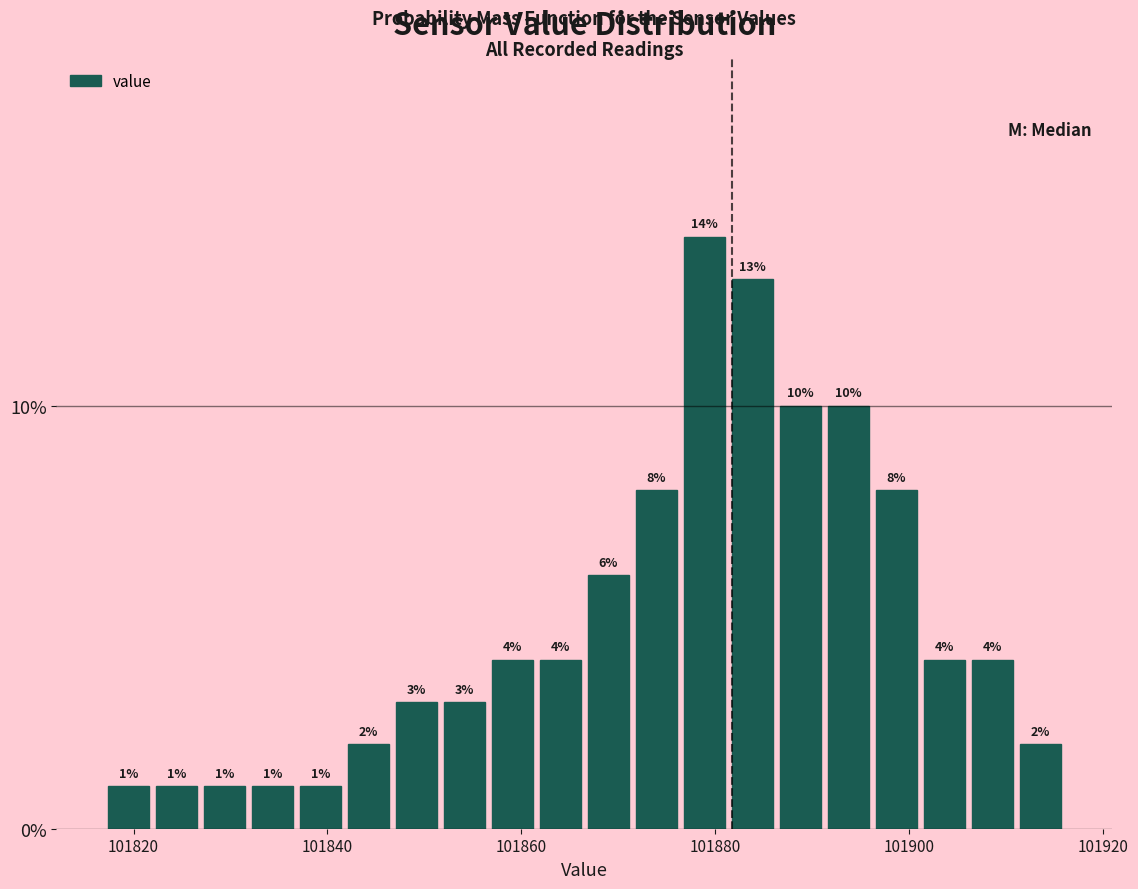

Read against the x-axis, roughly where is the centre of the tallest bar?

101878